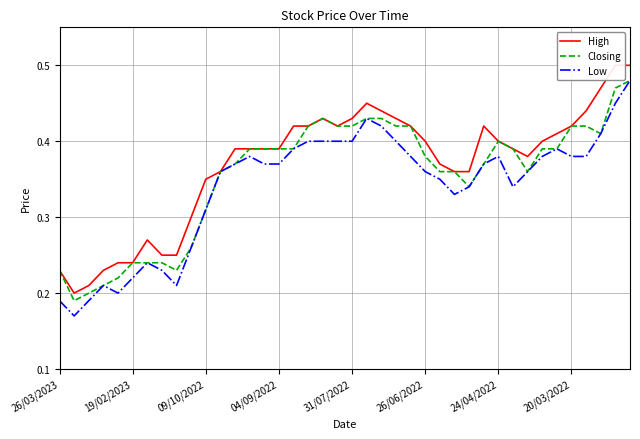

Count the number of data series in this chart.

3